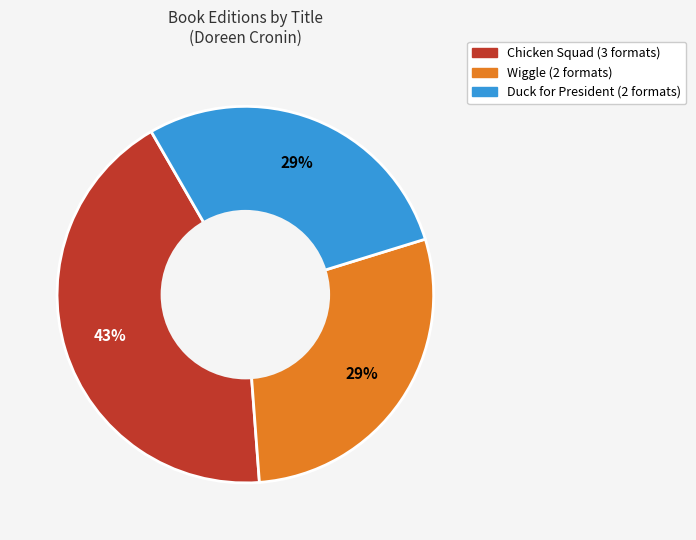

Which has a higher value, Duck for President or Chicken Squad?

Chicken Squad